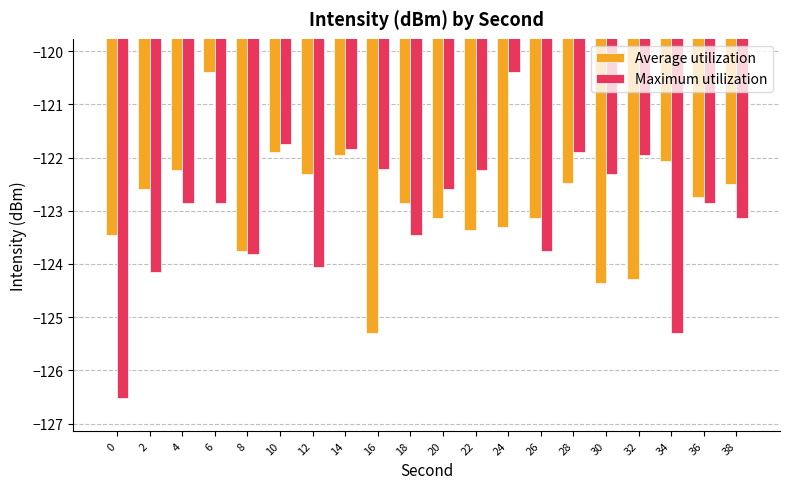

What is the sum of all Maximum utilization values?

-2459.9